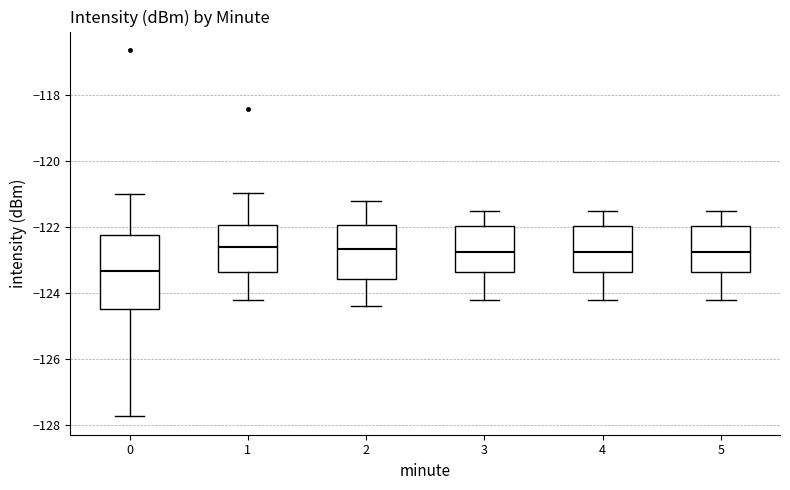

Comparing the boxes themselves (not the whiskers), which one is the tallest?

0